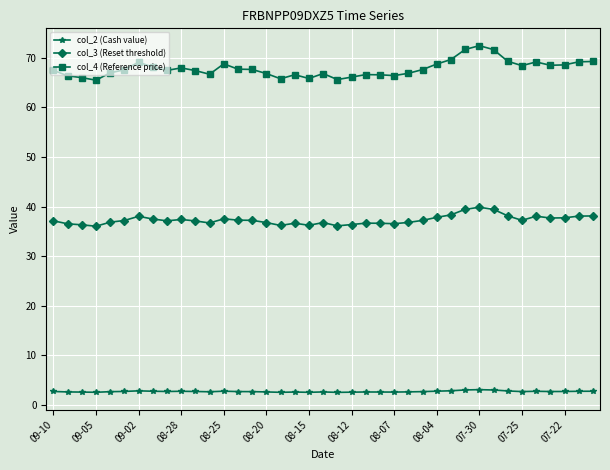

Which series has the largest total across all categories?

col_4 (Reference price)